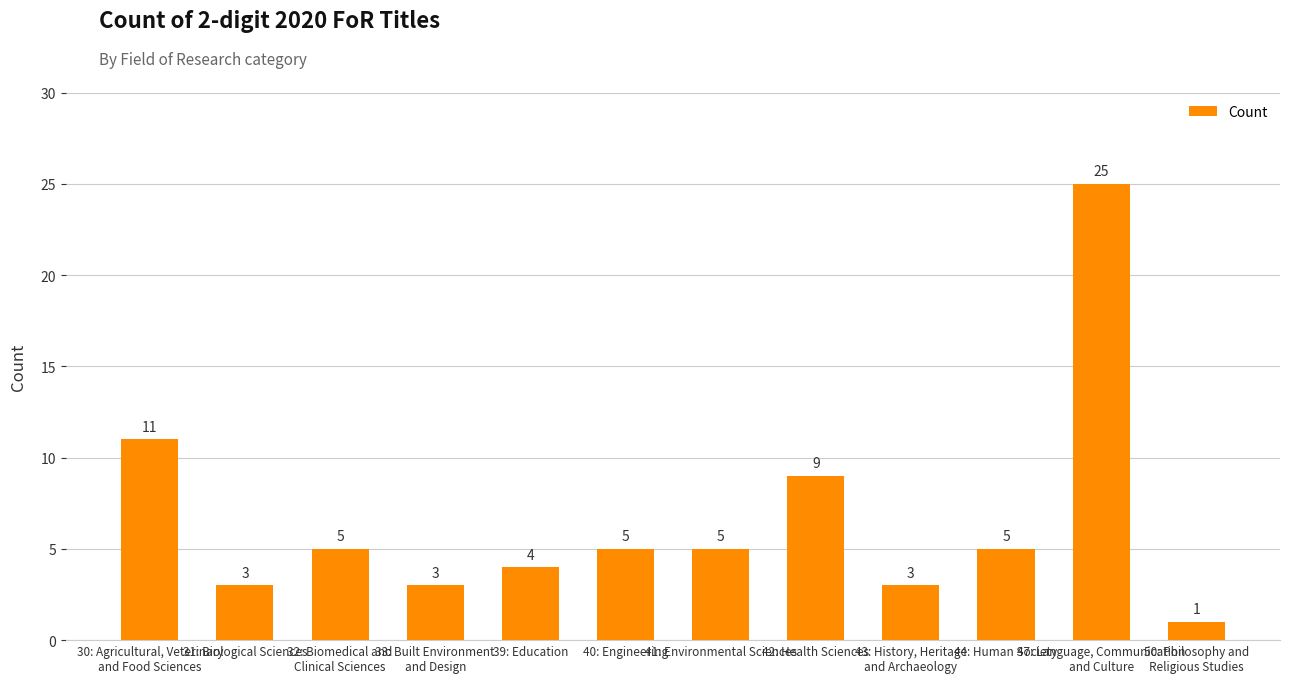

Count the number of categories in the chart.

12